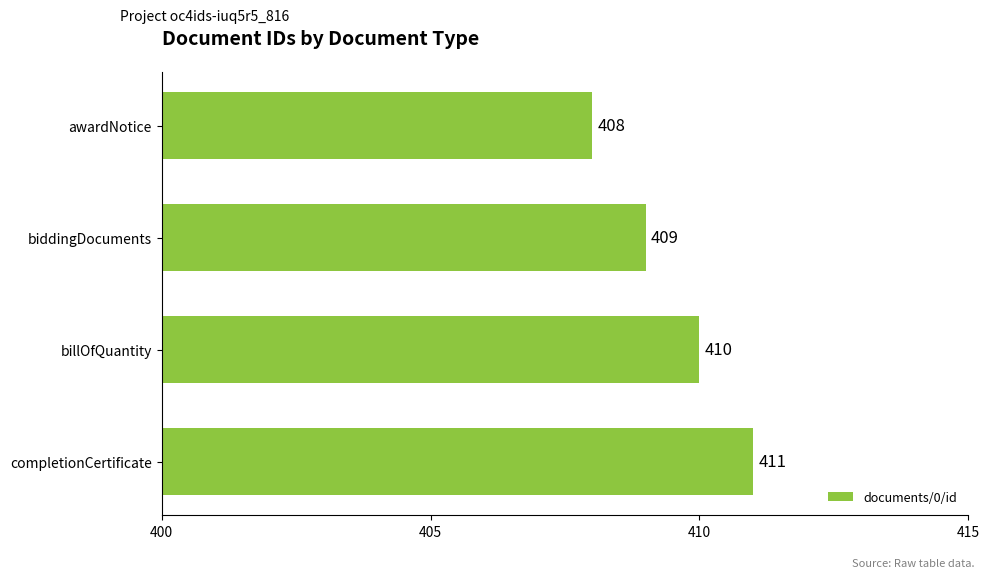

What is the ratio of the value at completionCertificate to the value at awardNotice?

1.0